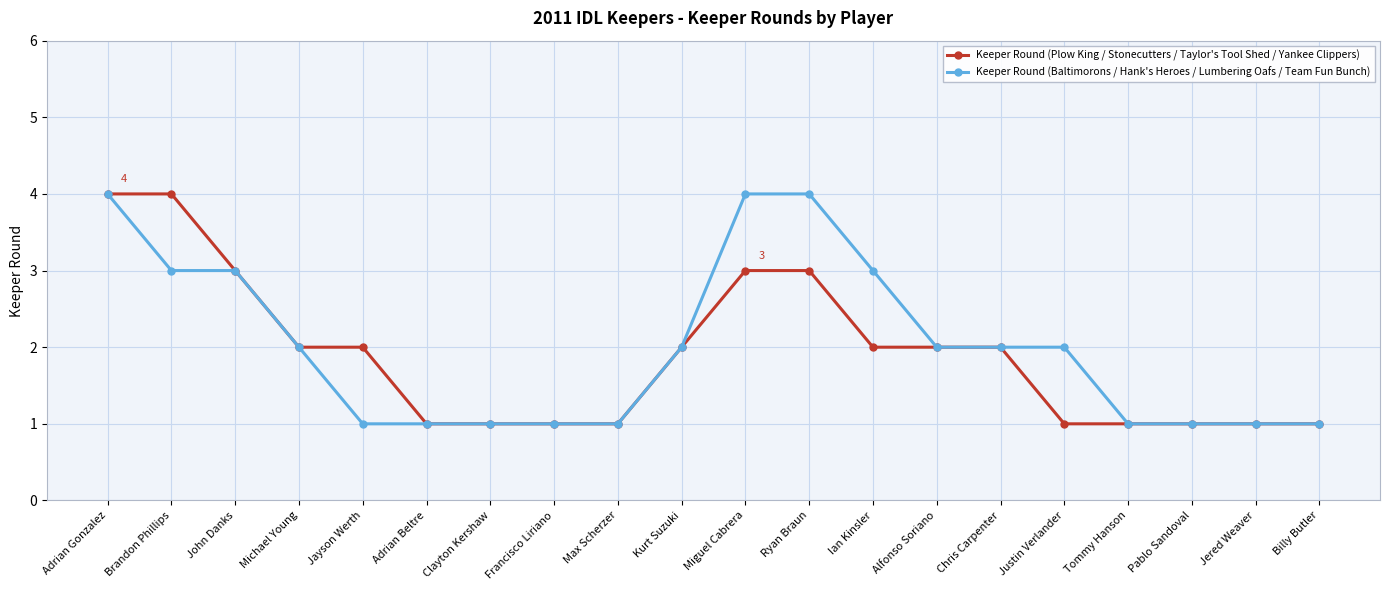

What is the smallest value displayed?

1